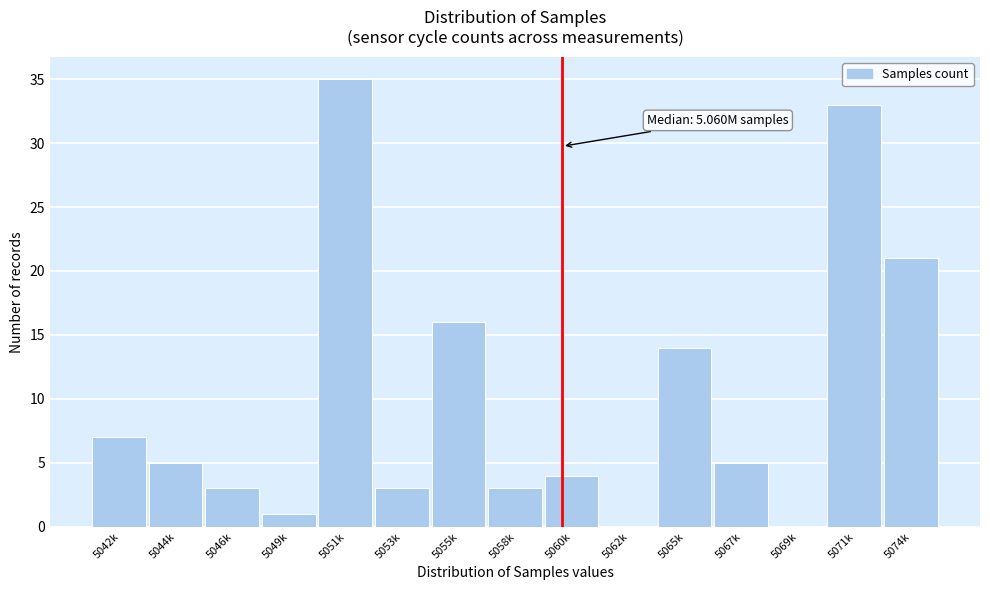

Reading left to right, what are all the values shown in this chart?

5042k=7	5044k=5	5046k=3	5049k=1	5051k=35	5053k=3	5055k=16	5058k=3	5060k=4	5062k=0	5065k=14	5067k=5	5069k=0	5071k=33	5074k=21